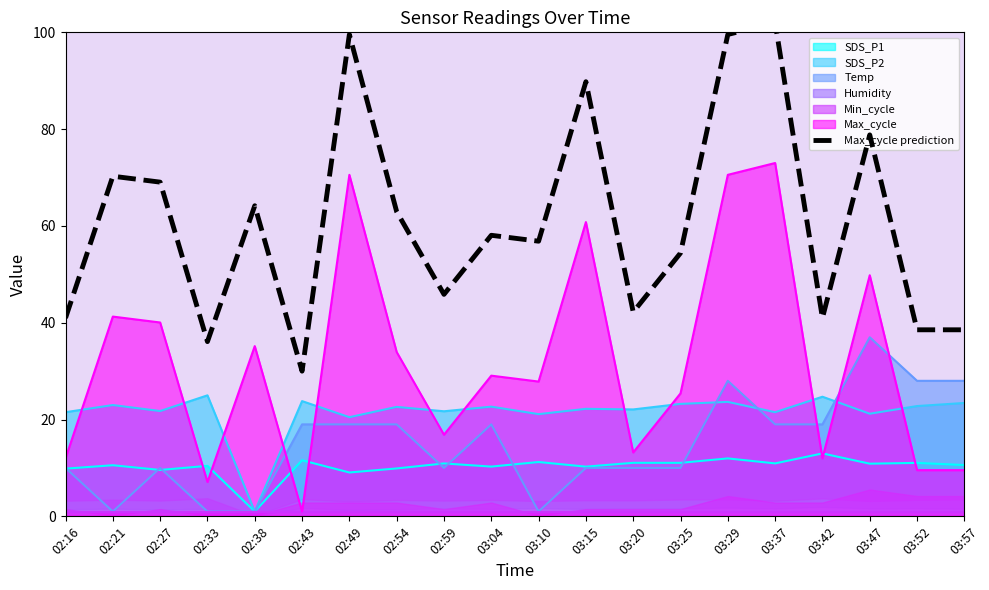

What is the label of the 6th point from the right?

03:29